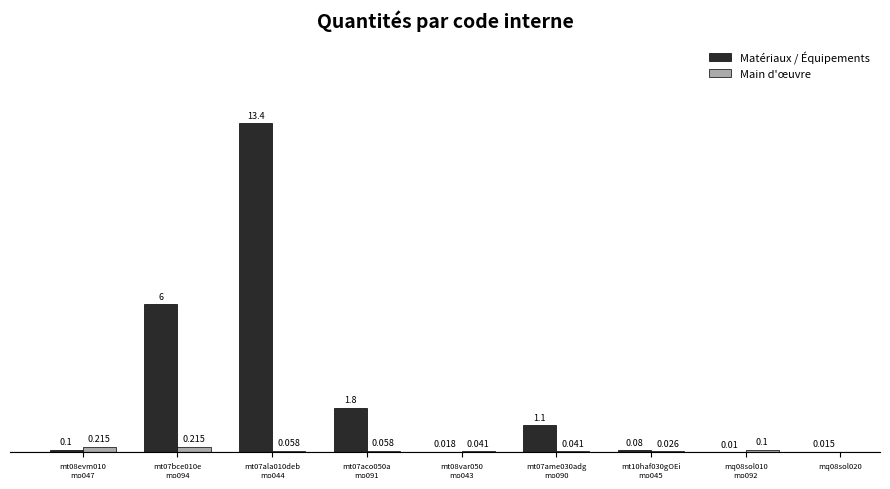

What is the highest value of the Main d'œuvre series?

0.2